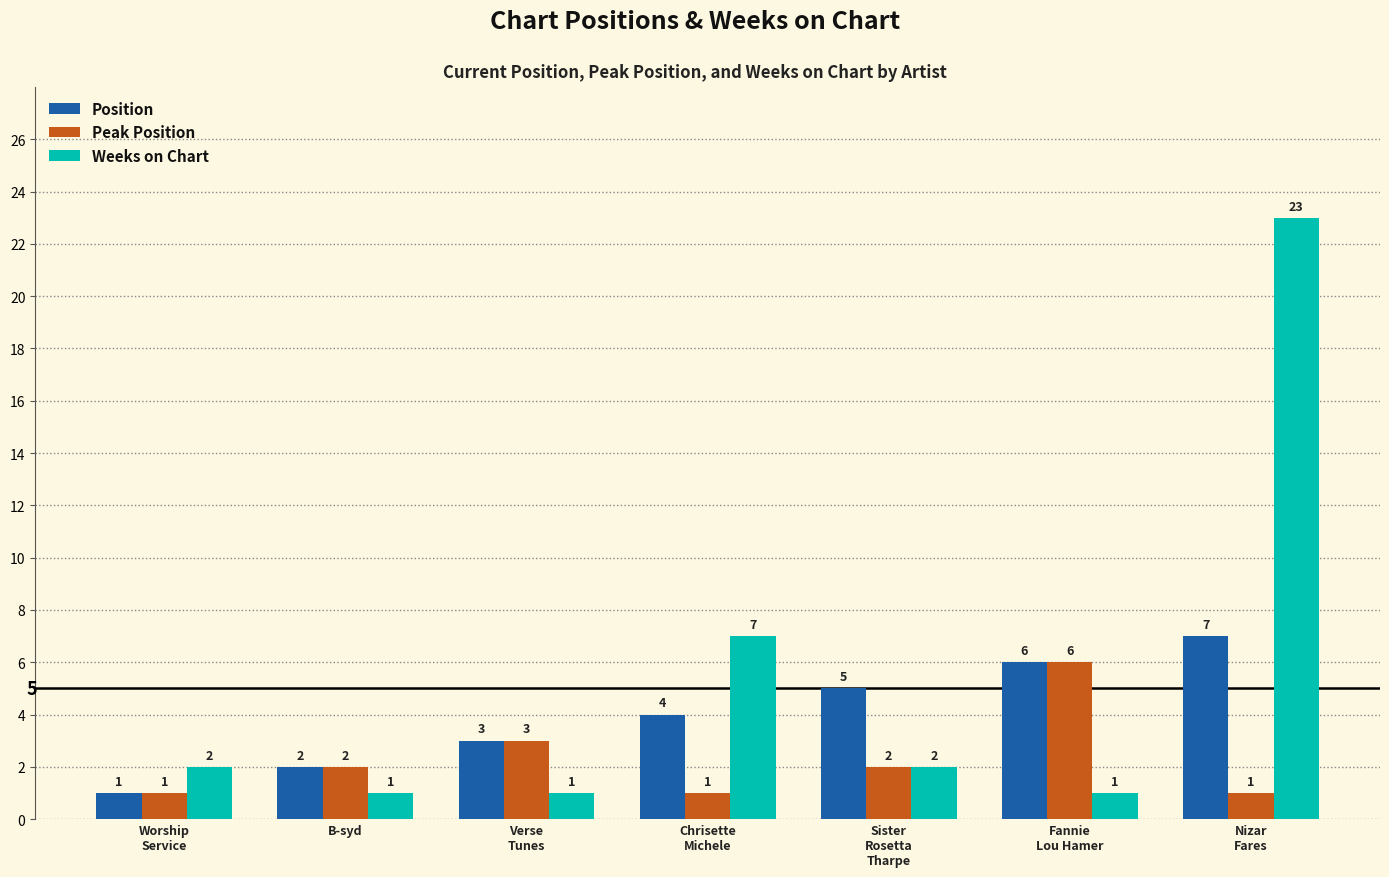

Count the number of categories in the chart.

7